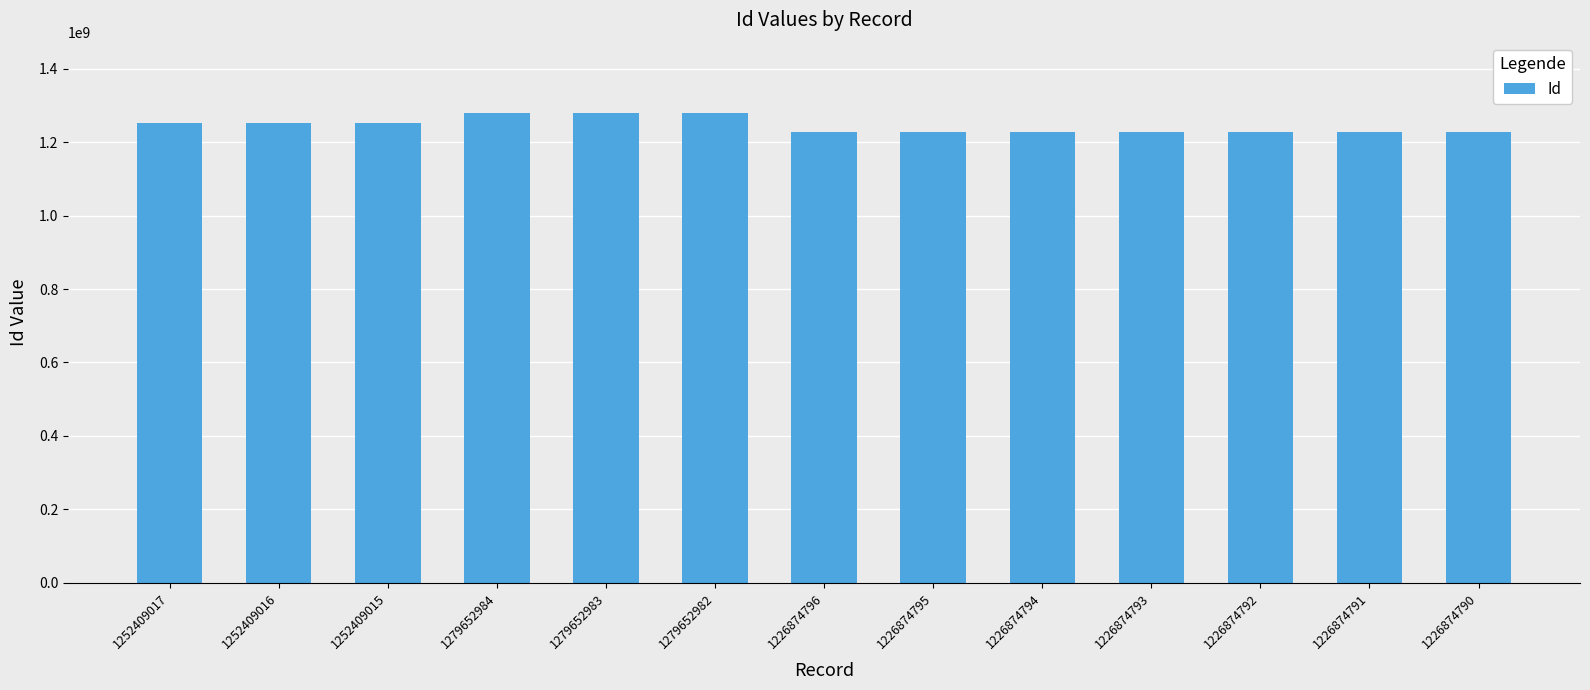

Are the bars grouped side by side (vs. stacked)?

No